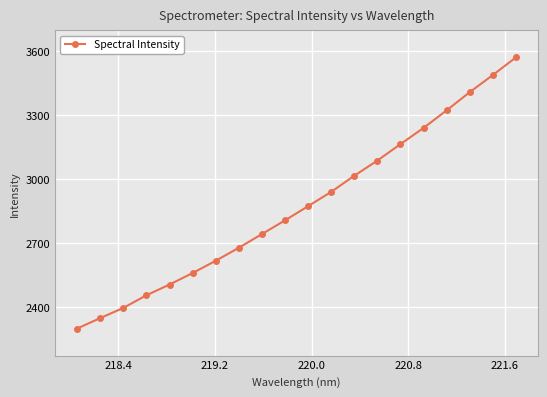

What is the average value?

2875.1